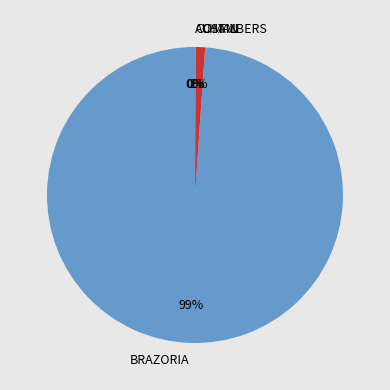

Which slice is the largest?

BRAZORIA